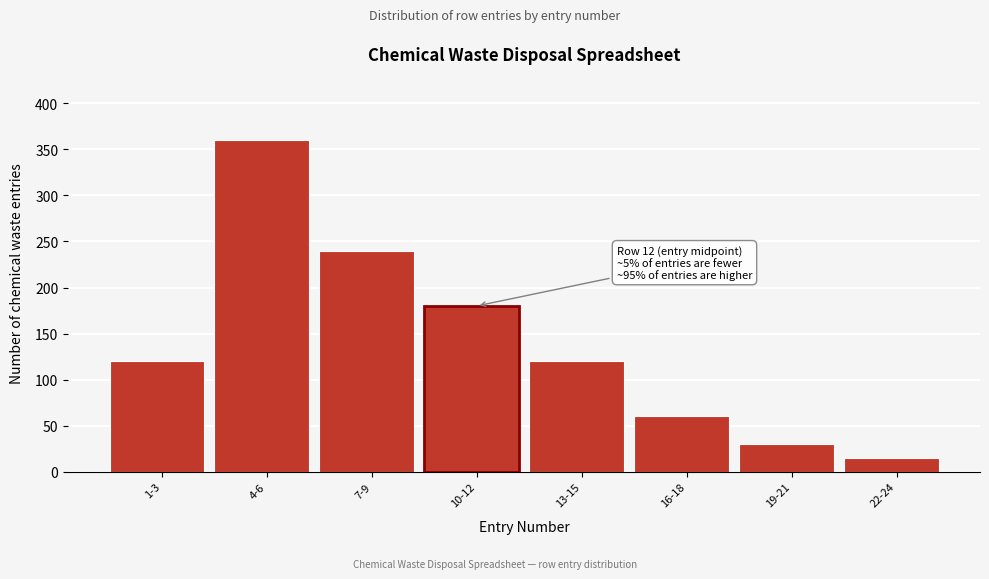

Reading left to right, transcribe all the data shown in this chart.

1-3=120	4-6=360	7-9=240	10-12=180	13-15=120	16-18=60	19-21=30	22-24=15